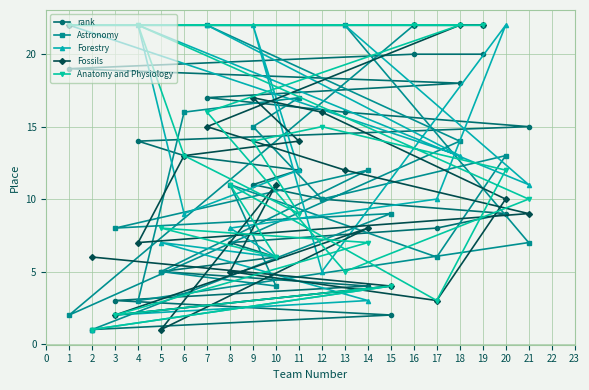

Is the value of Astronomy at 16 greater than the value of rank at 8?

Yes